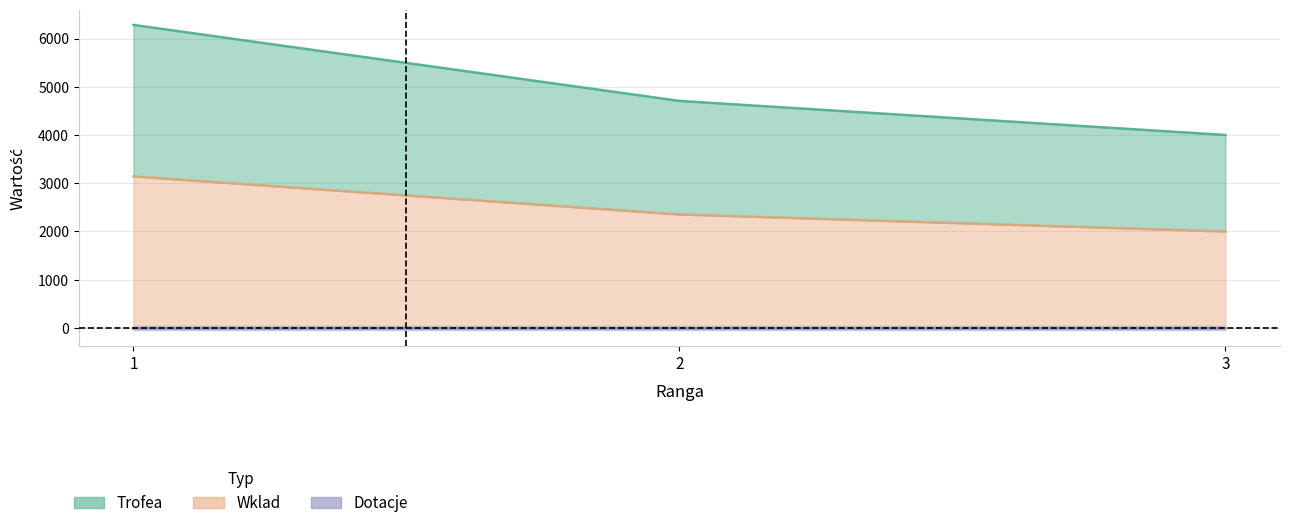

Which series has the largest total across all categories?

Trofea